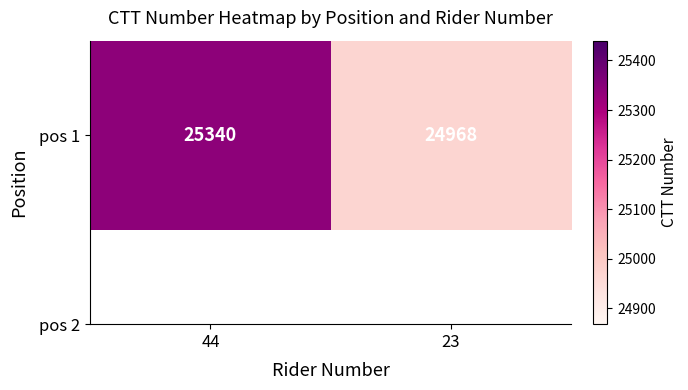

What is the sum of all values?

50308